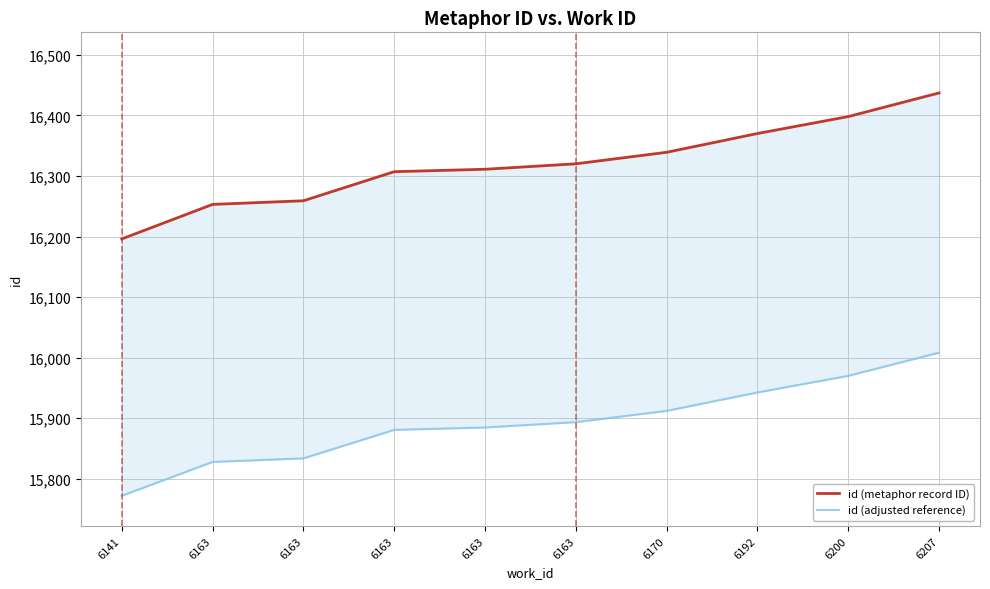

True or false: id (metaphor record ID) and id (adjusted reference) intersect in this chart.

False